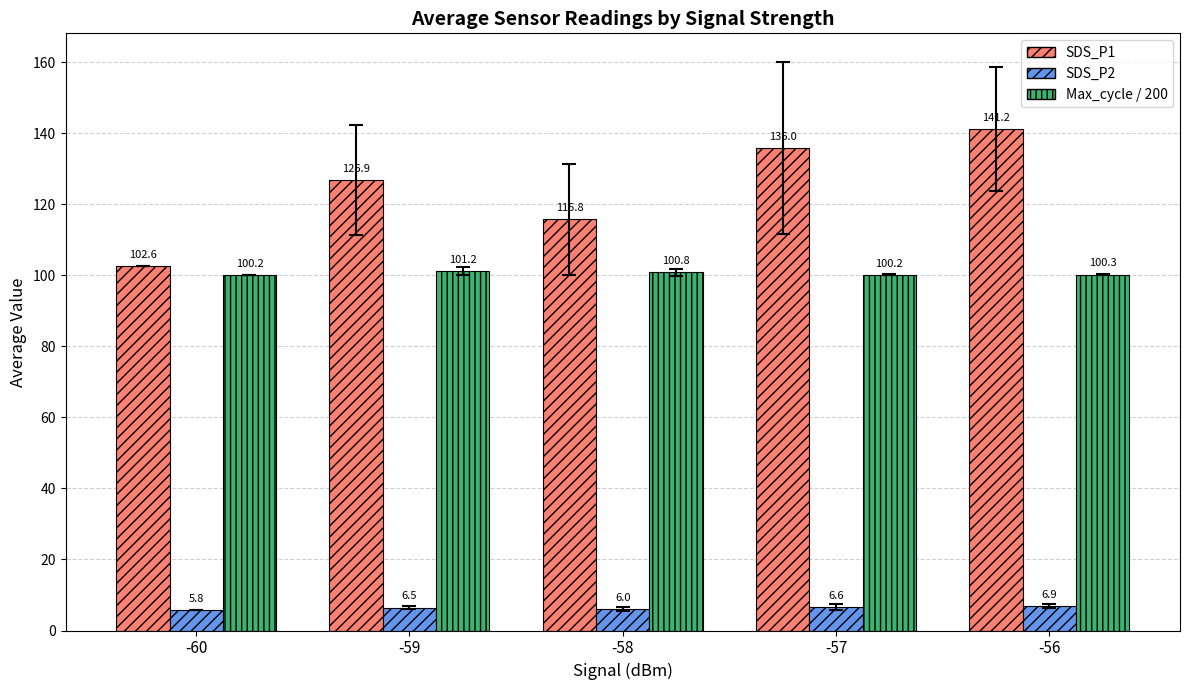

At -56, list the series in order from largest to smallest.

SDS_P1, Max_cycle / 200, SDS_P2